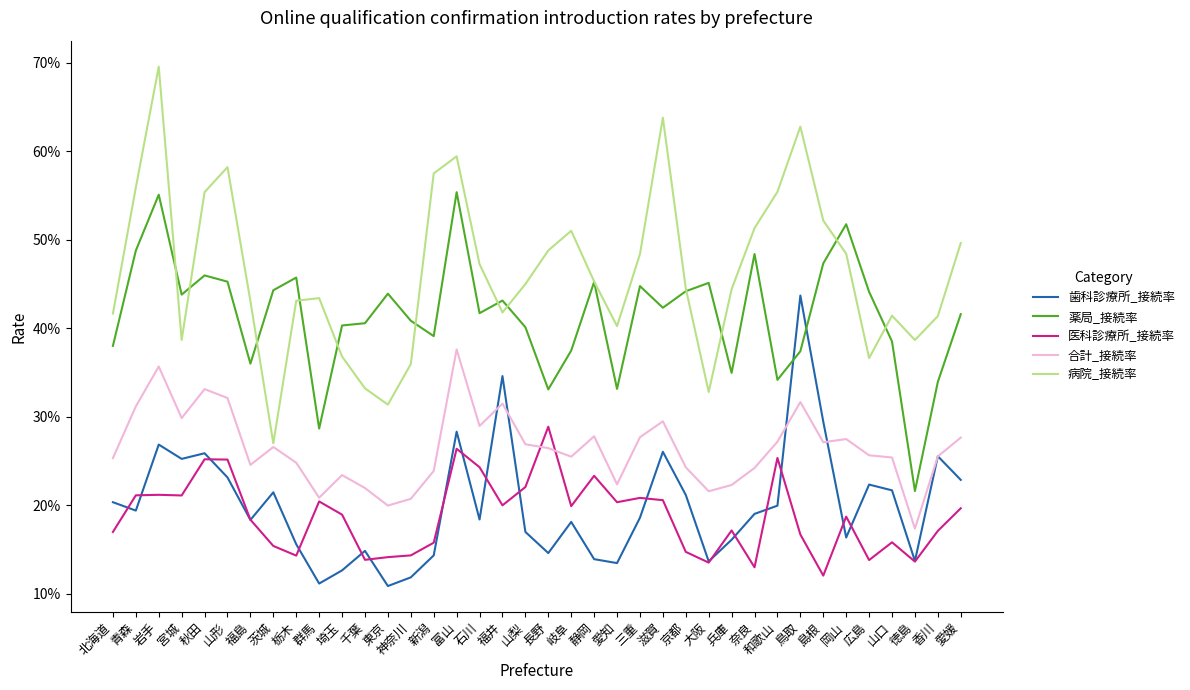

Does the chart have visible grid lines?

No